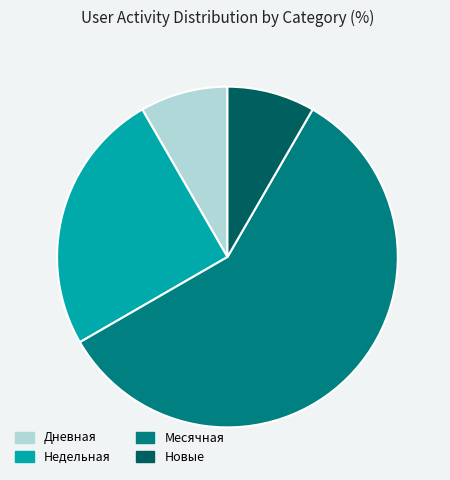

Which has a higher value, Месячная or Новые?

Месячная